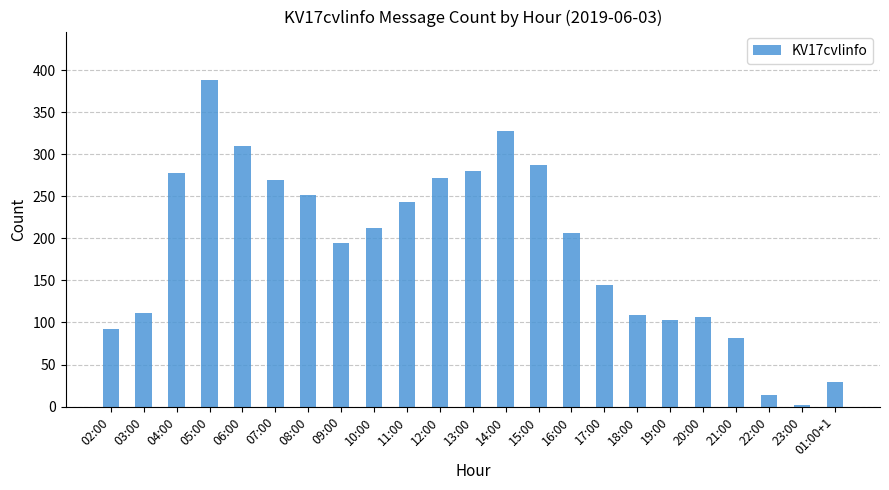

Reading left to right, list all the values displayed in this chart.

92	111	278	388	310	269	252	195	212	243	272	280	328	288	207	145	109	103	107	82	14	2	29